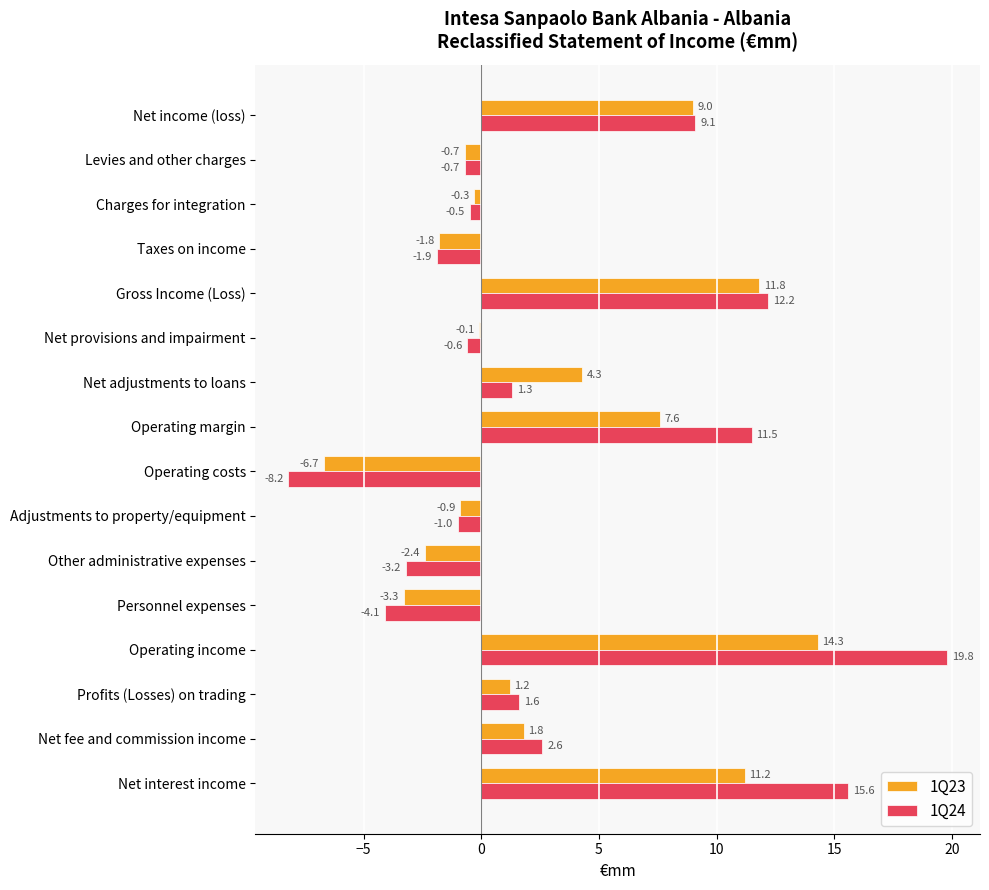

At how many categories does at least one series exceed 18?

1